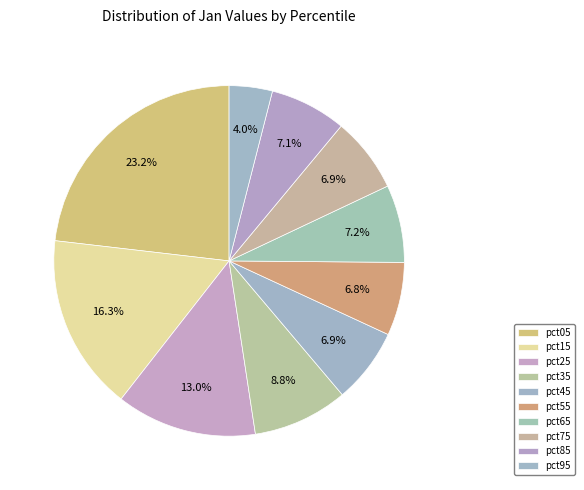

Does any single category account for the majority?

No